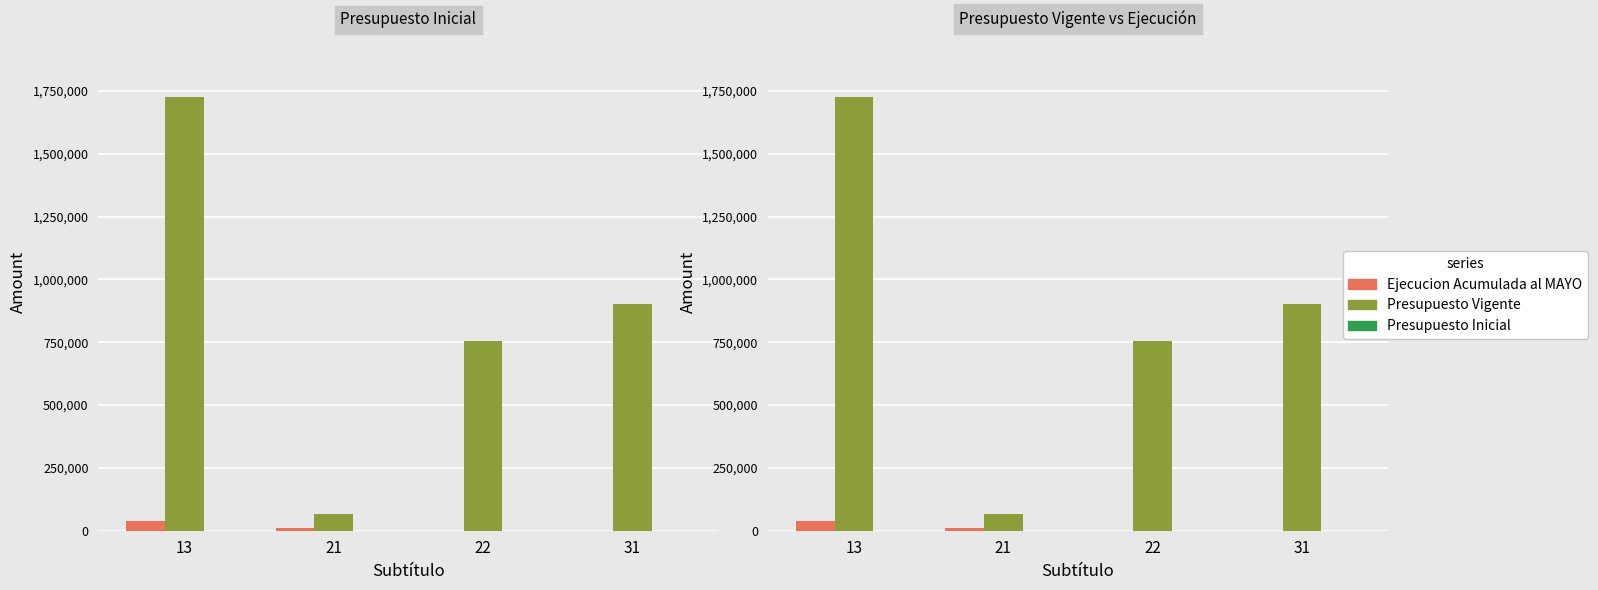

Reading left to right, extract all data points from this chart.

Ejecucion Acumulada al MAYO: 13=40000	21=9180	22=712	31=0
Presupuesto Vigente: 13=1724120	21=66000	22=754596	31=903524
Presupuesto Inicial: 13=0	21=0	22=0	31=0